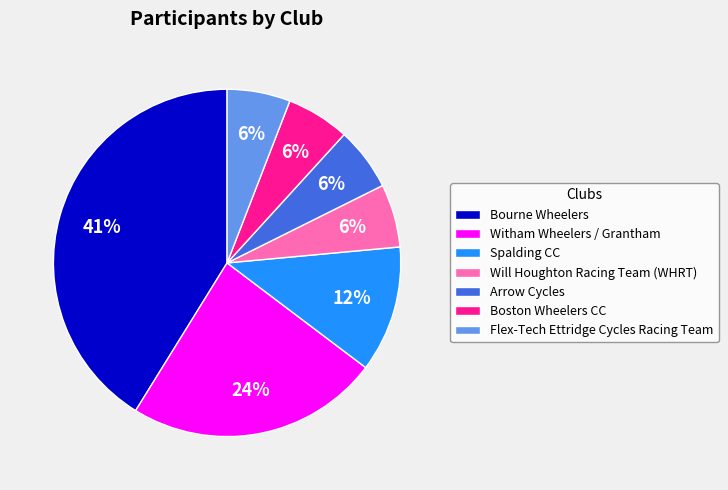

What percentage is the Witham Wheelers / Grantham slice, to the nearest percent?

24%